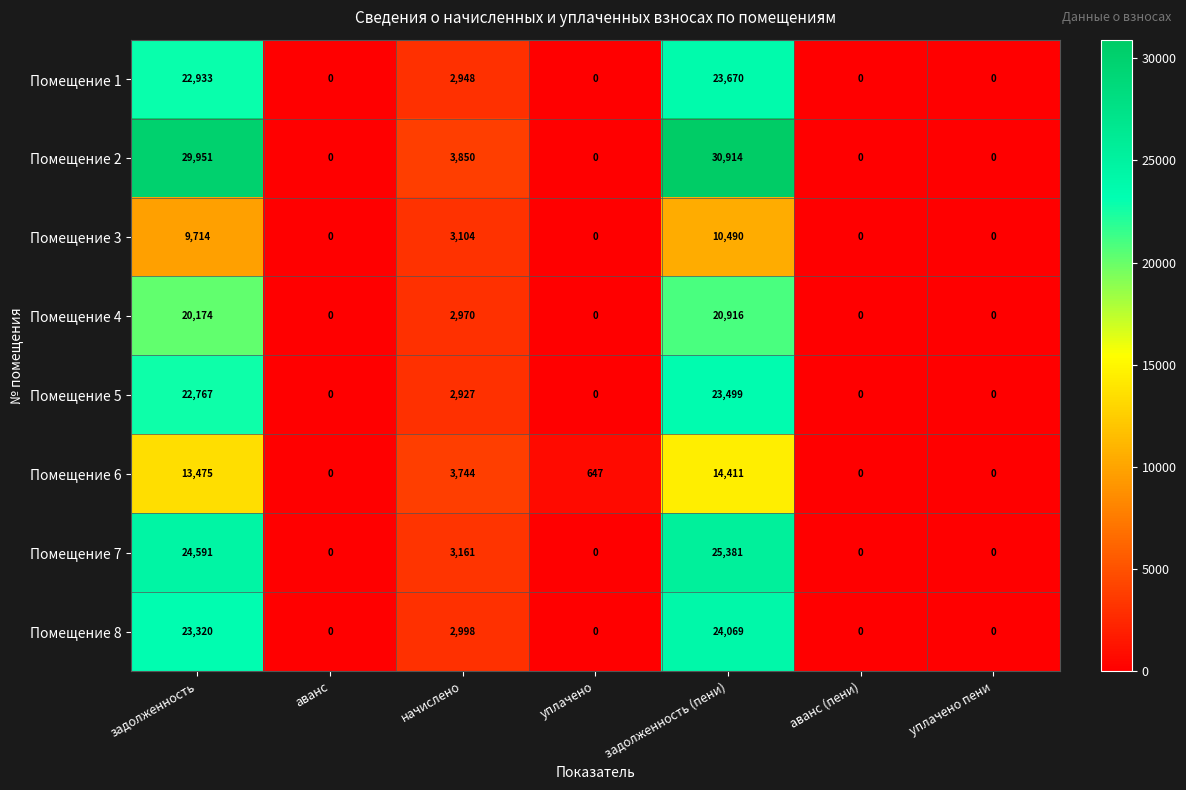

The value of Помещение 5 at уплачено is 16400. True or false?

False